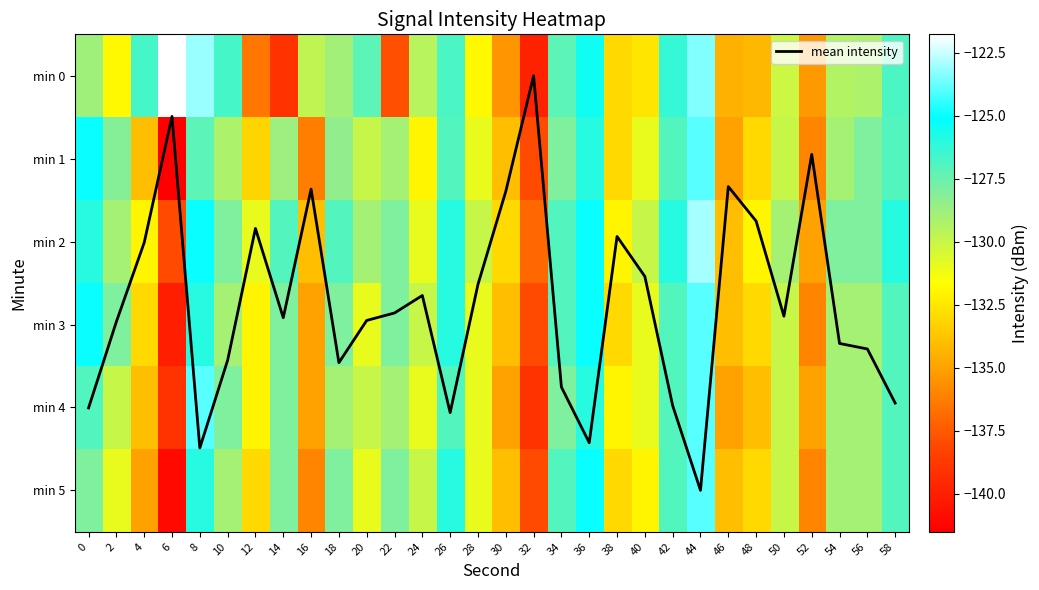

At which label does min 3 reach its peak?

44